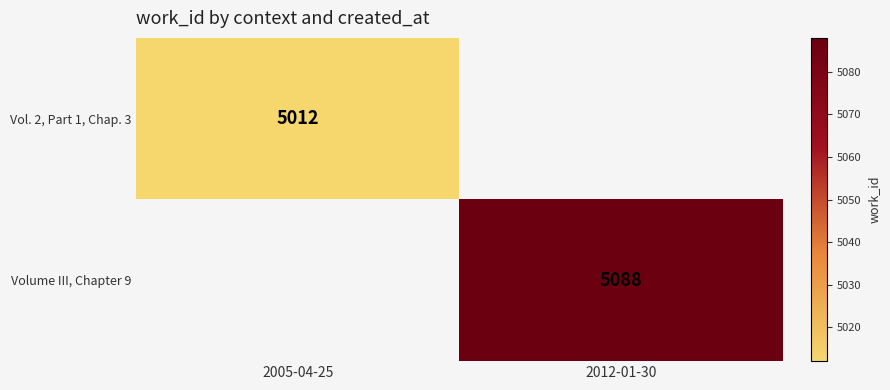

The Vol. 2, Part 1, Chap. 3 series shows 5012 at 2005-04-25. True or false?

True